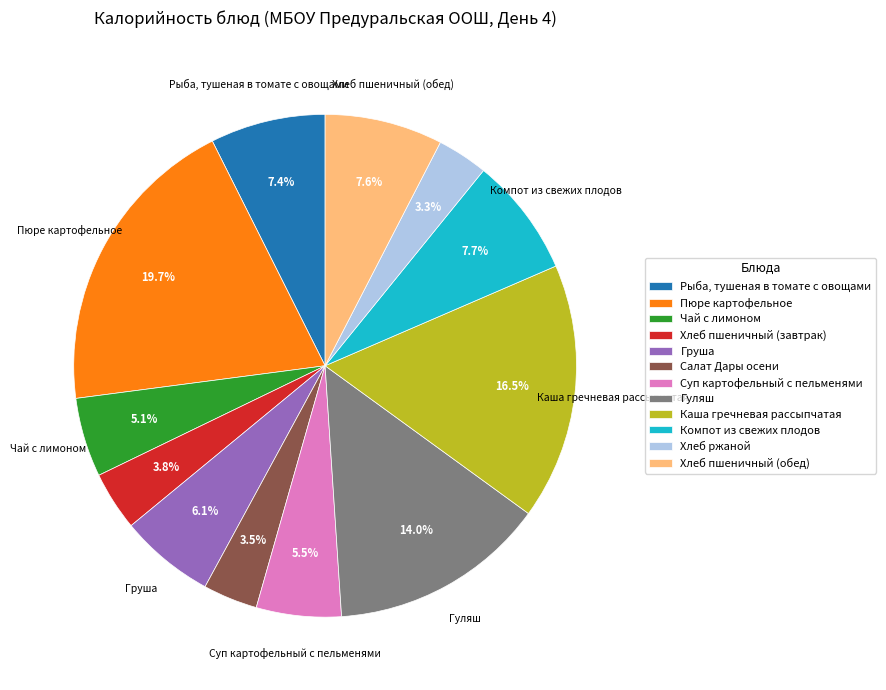

Does any single category account for the majority?

No